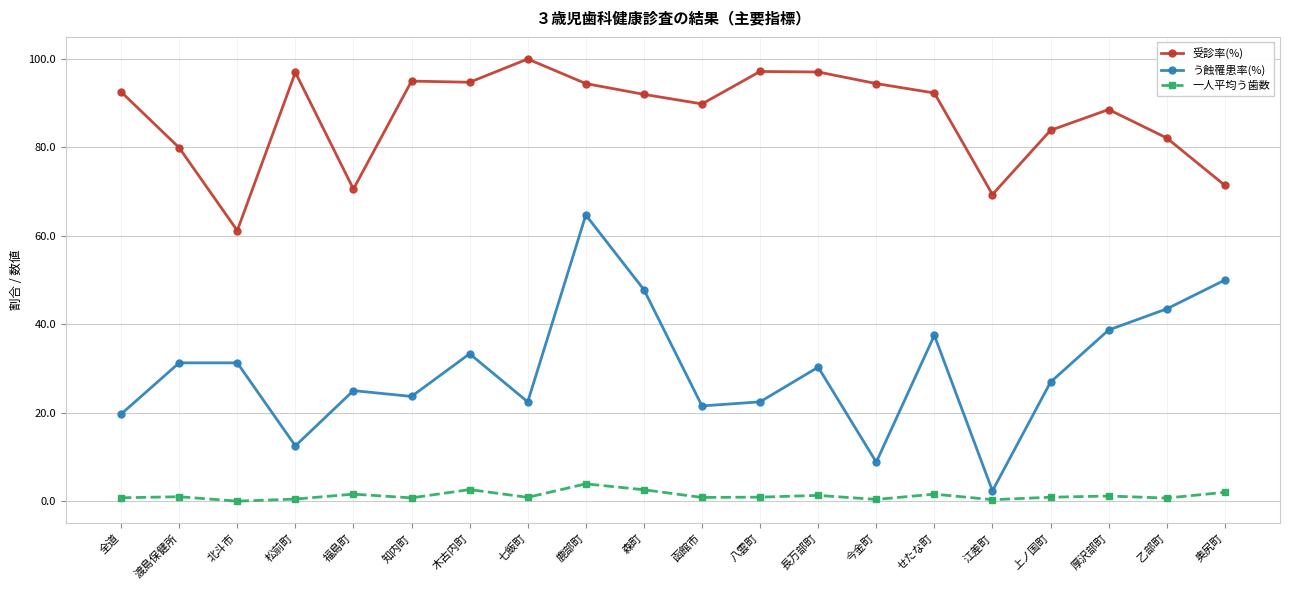

At which category does 受診率(%) reach its first local peak?

松前町